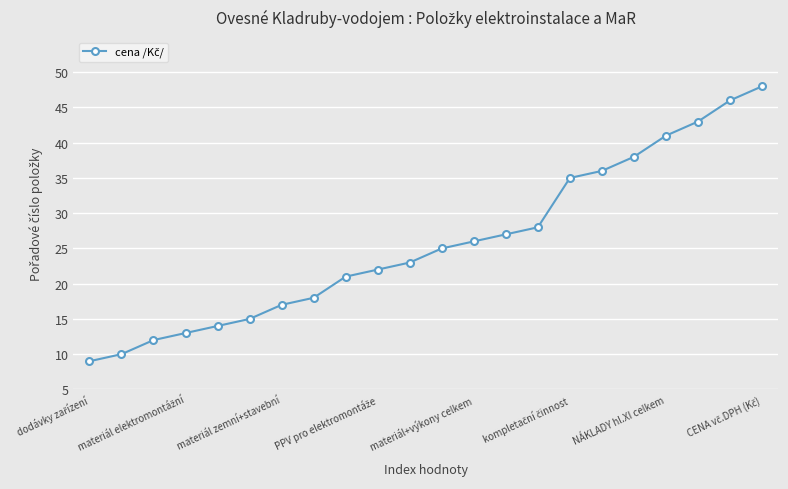

What is the sum of all values?

567